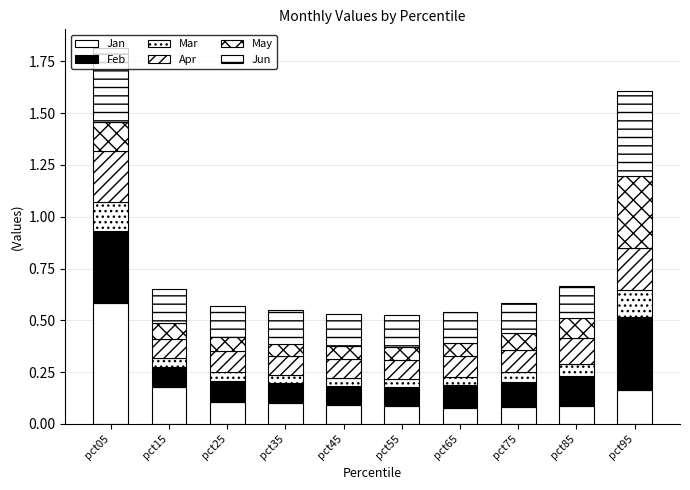

Does the chart contain stacked bars?

Yes